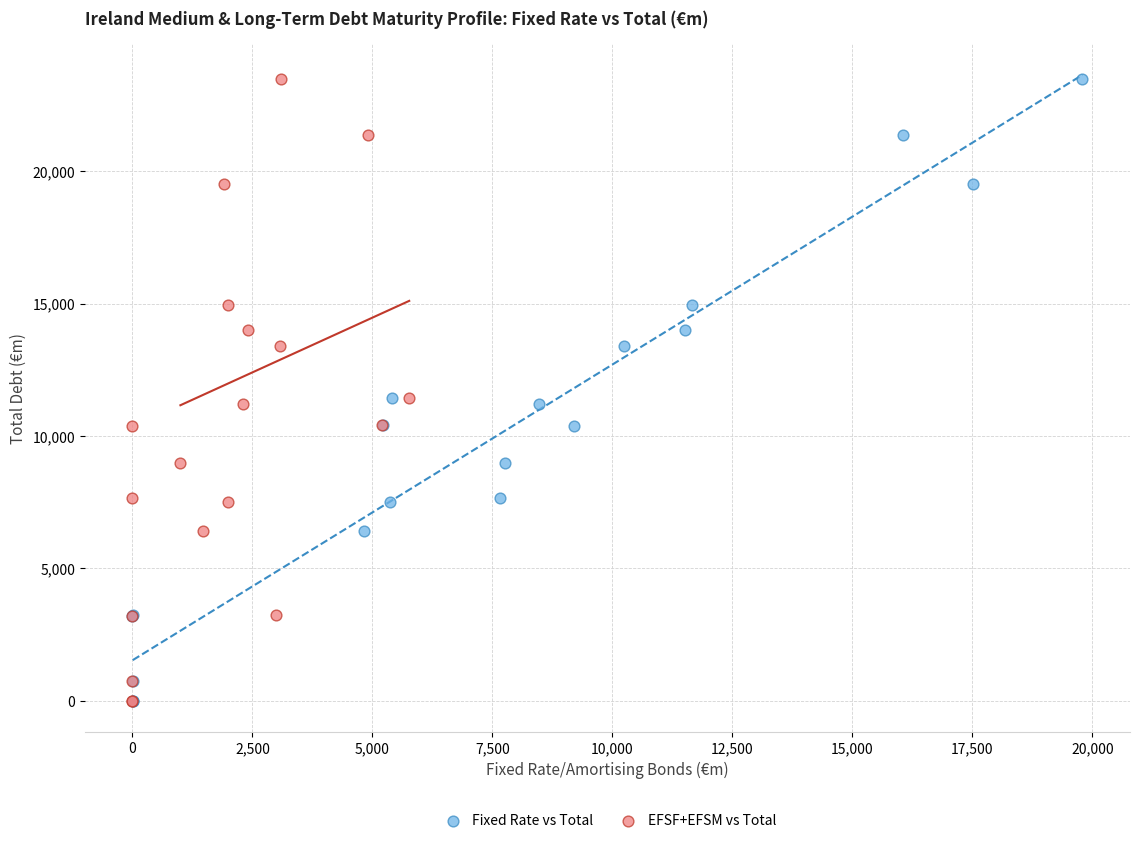

What are all the series names shown in the legend?

Fixed Rate vs Total, EFSF+EFSM vs Total